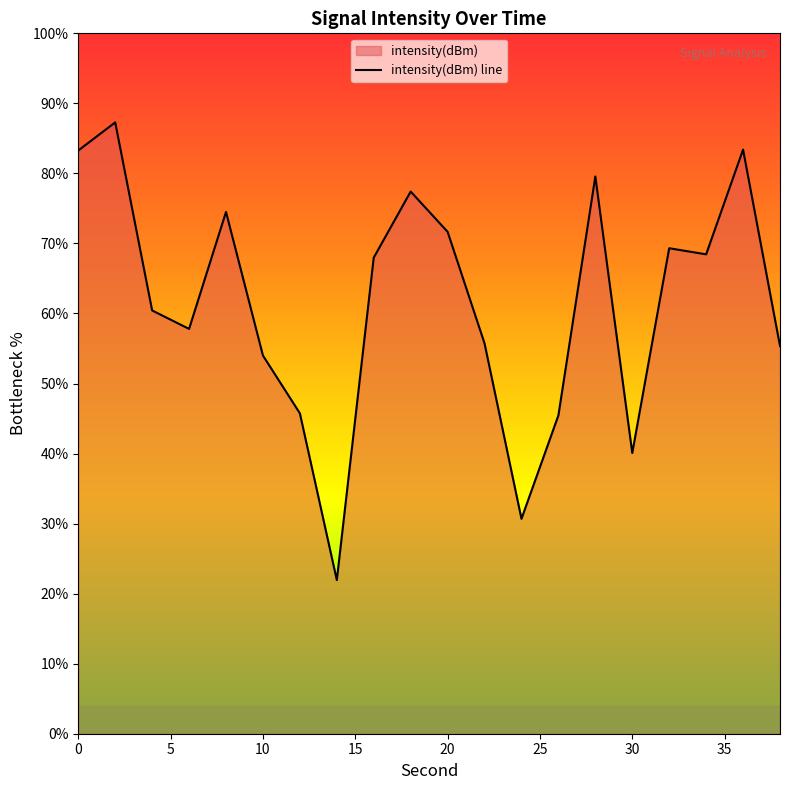

How many points are lower than both their immediate neighbors (excluding endpoints)?

5